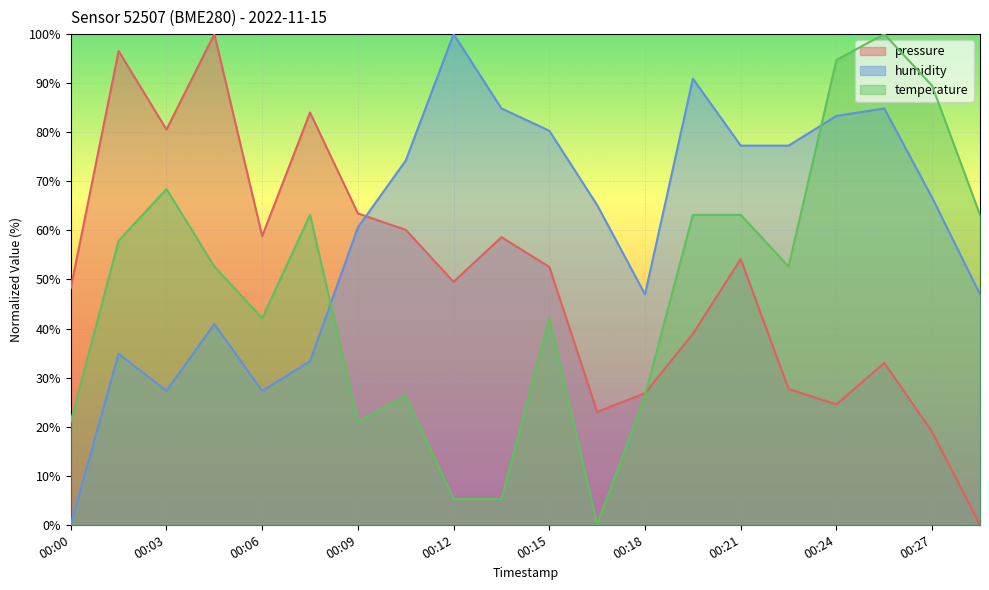

What is the total value across all series at 00:29?

110.1